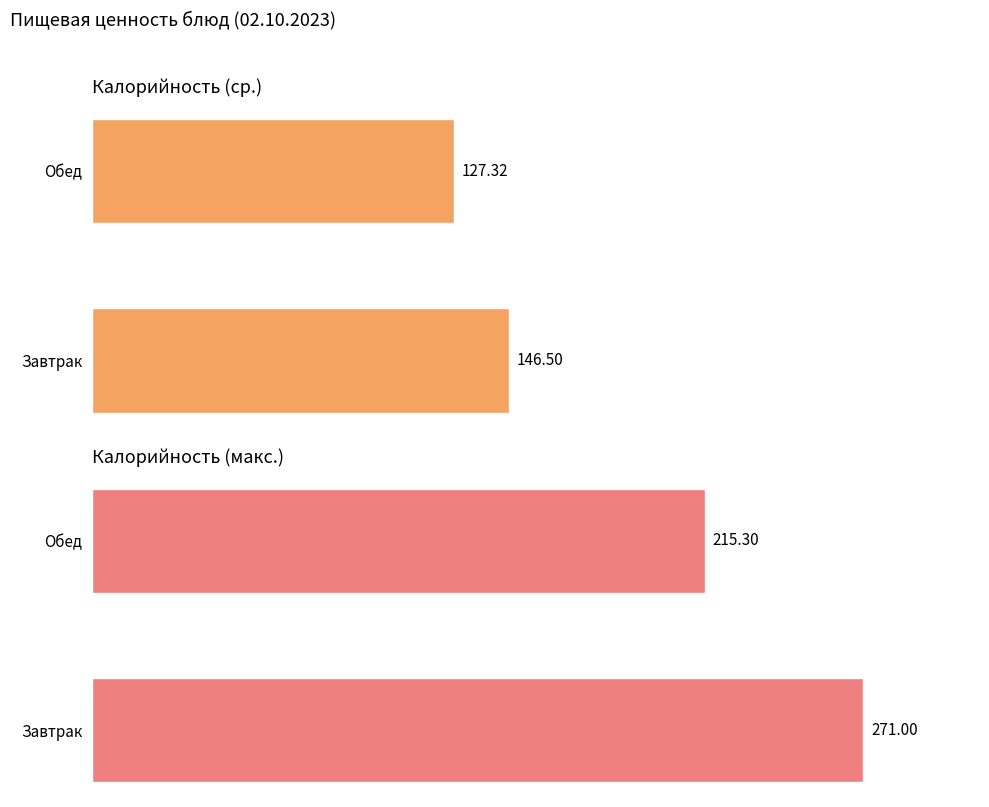

What value does the Калорийность (ср.) series have at Обед?

127.3